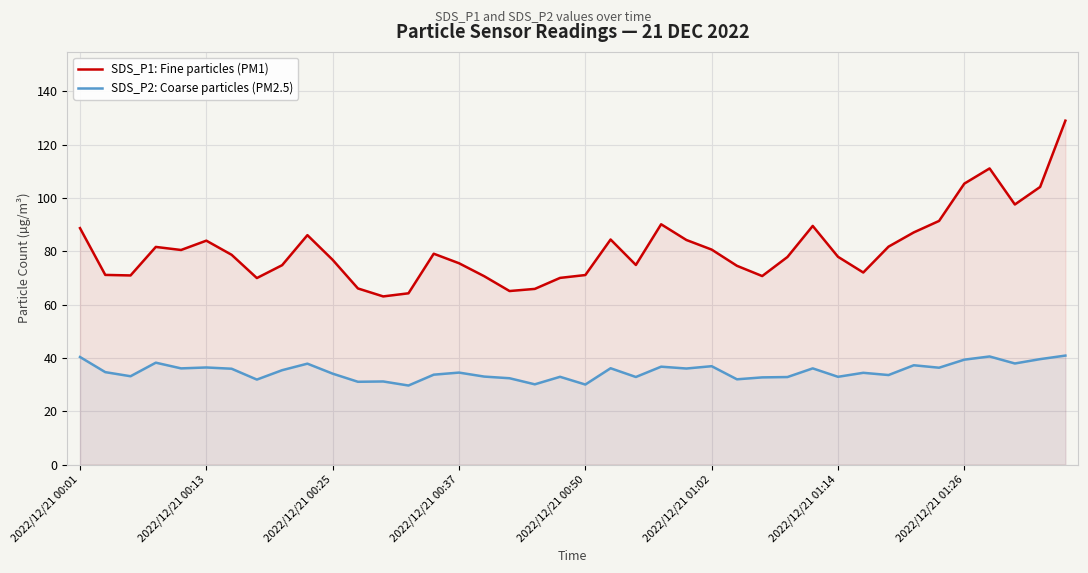

True or false: SDS_P2: Coarse particles (PM2.5) has more than 2 points higher than both neighbors.

True